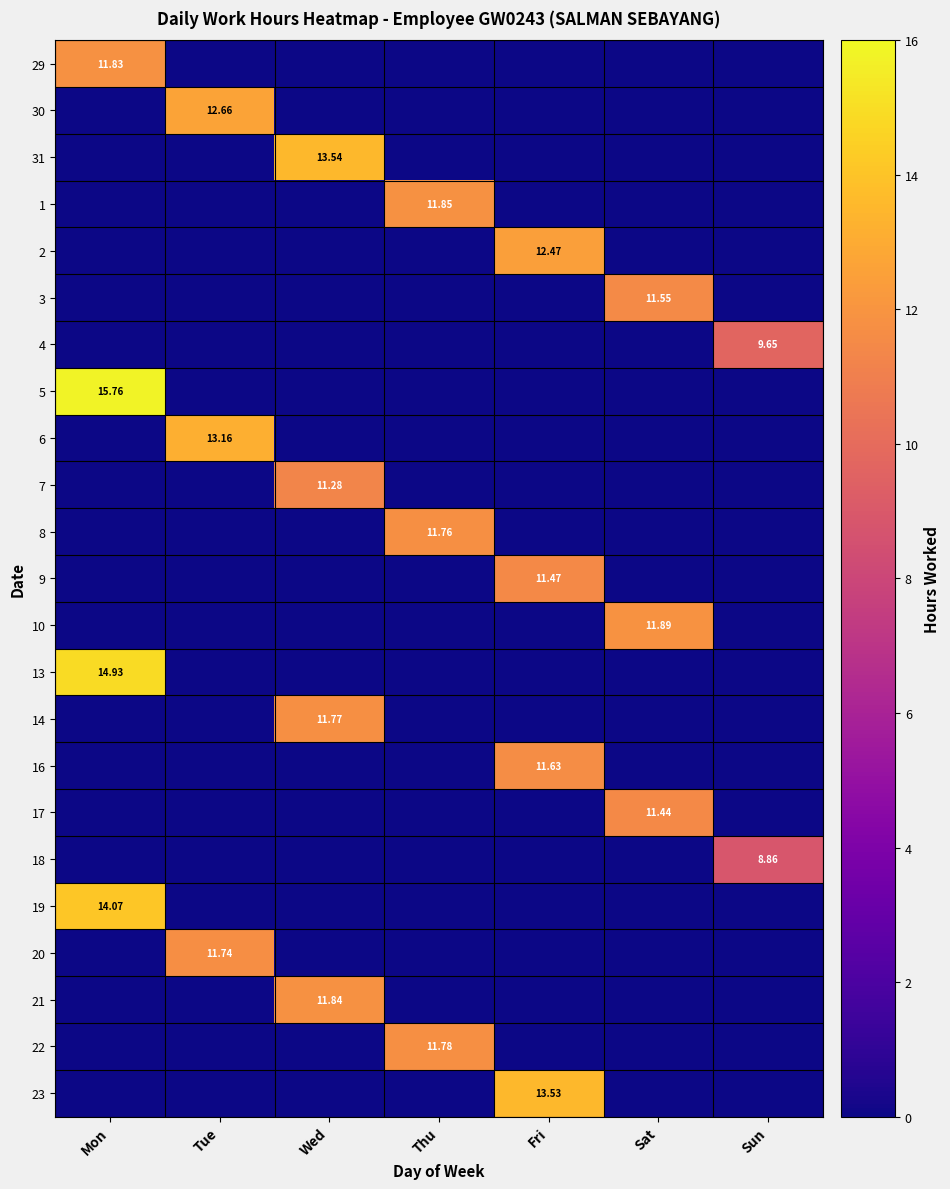

Which series has the largest total across all categories?

5